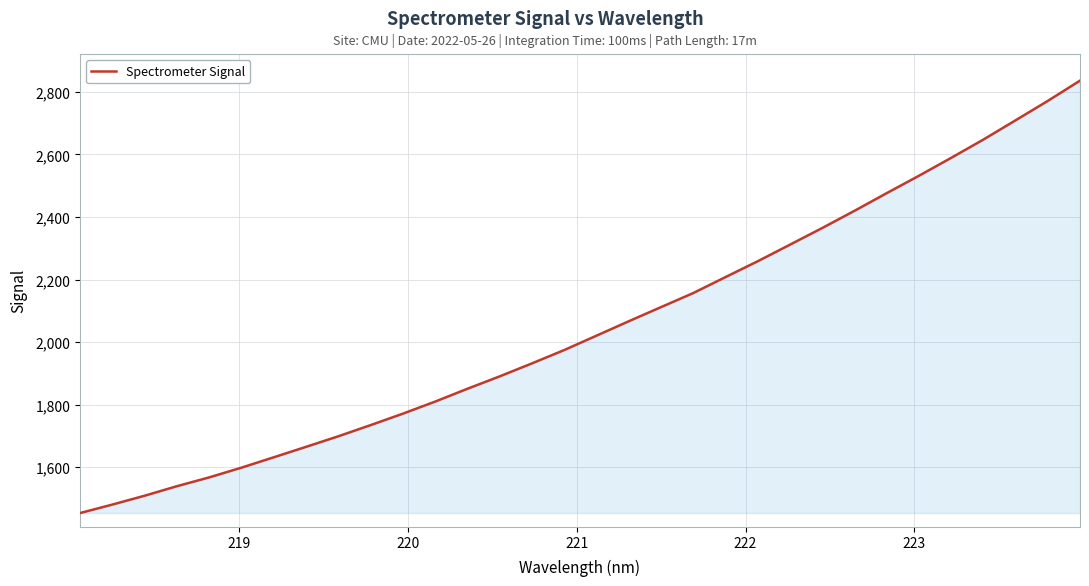

What is the maximum value shown in the chart?

2835.5